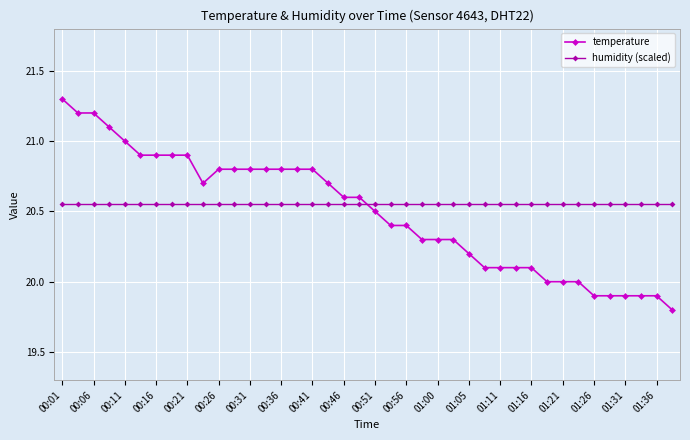

What is the average value of the temperature series?

20.5